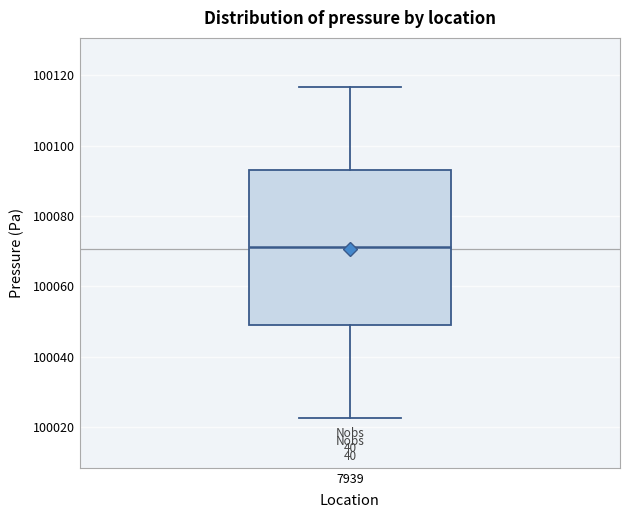

Transcribe this box plot: give where the median line is, the range the box spans, and where the two whiskers end, as read against the y-axis. The values are not printed on the chart, so give them approximately, as read against the axis.

median 100072, box 100048 to 100092, whiskers 100022 to 100116